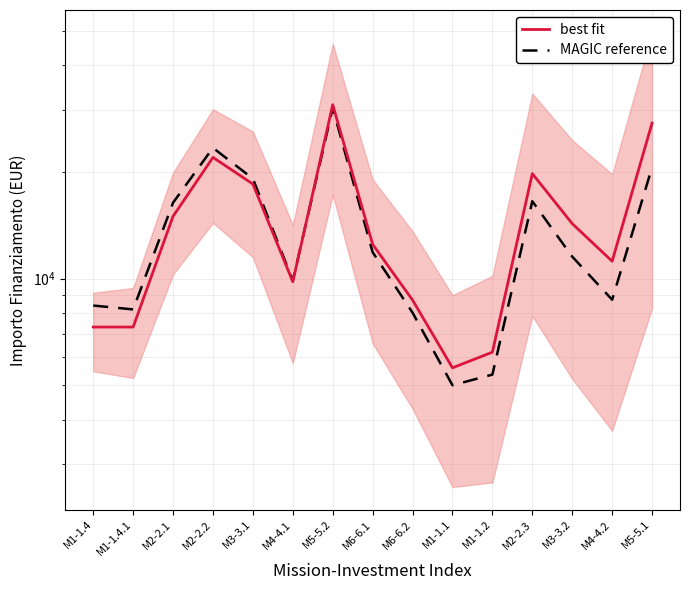

Where is the first local minimum for best fit?

M4-4.1